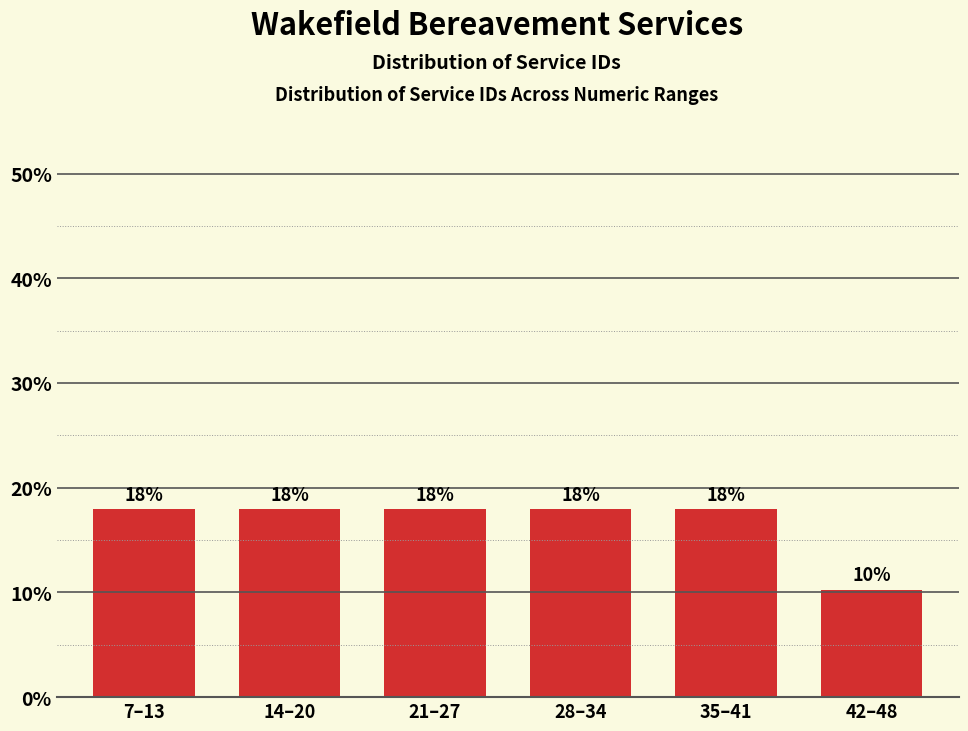

True or false: the data shows 17.9 at 28–34.

True